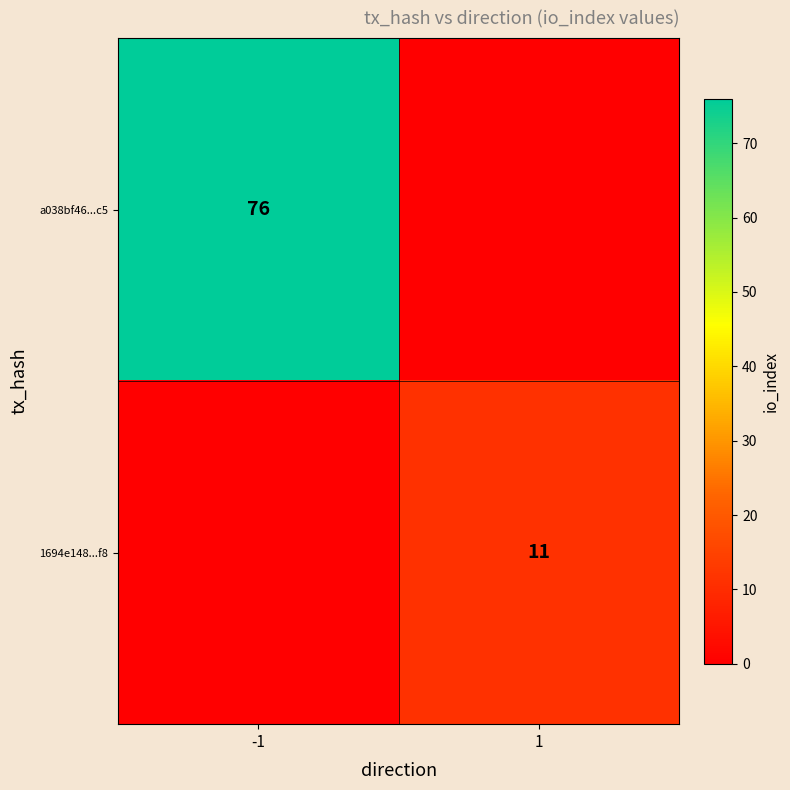

Is the value of 1694e148...f8 at 1 greater than the value of a038bf46...c5 at -1?

No